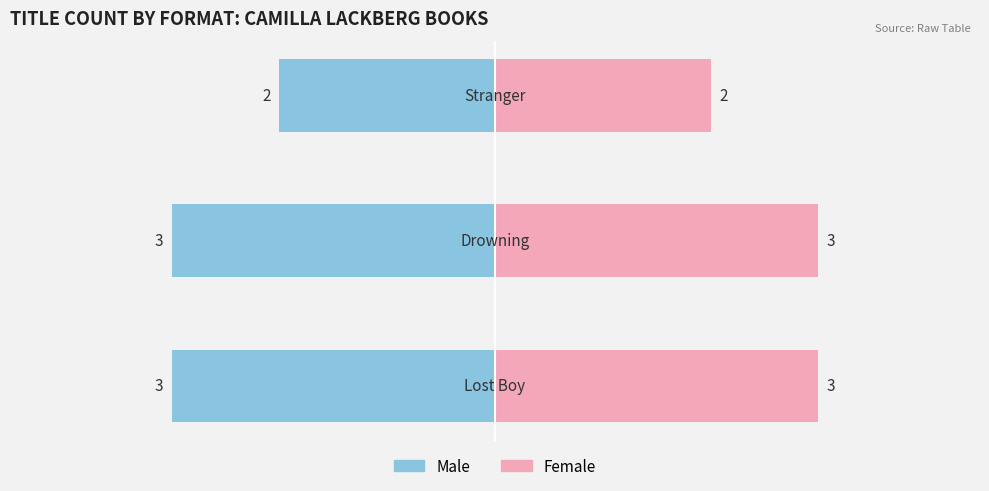

Where is Female nearest to the value 2?

2